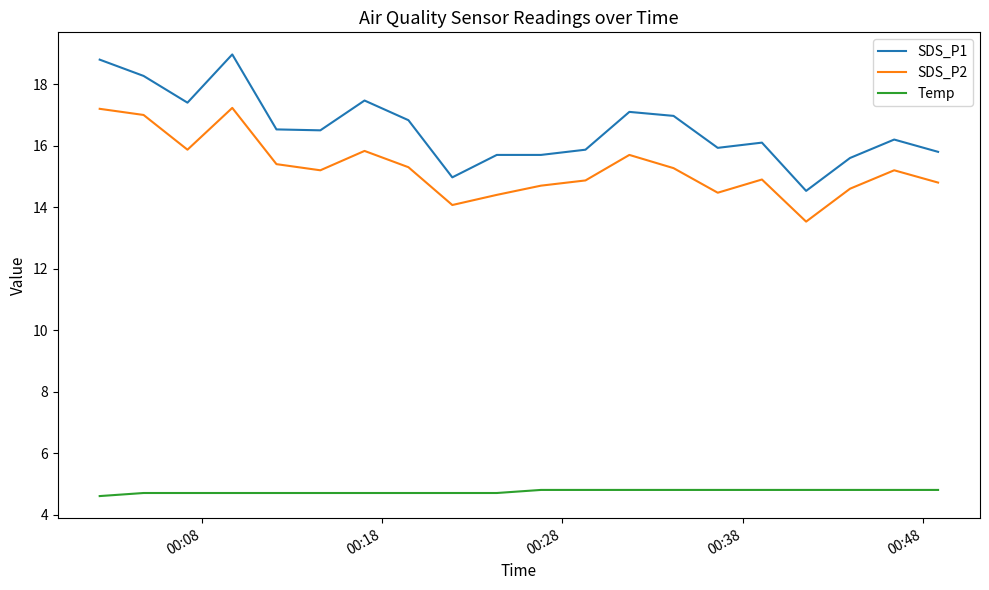

List the series in order of their peak value, highest first.

SDS_P1, SDS_P2, Temp